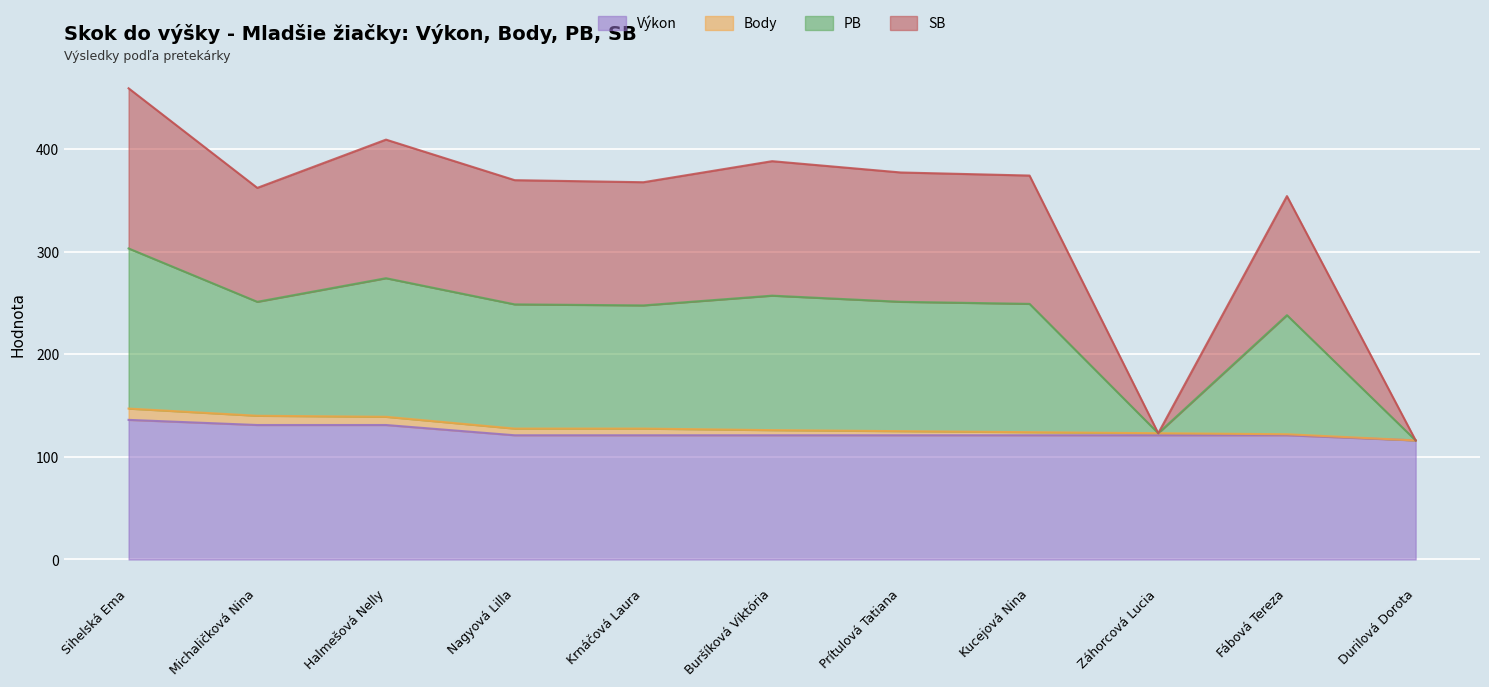

The Výkon series shows 121.0 at Kucejová Nina. True or false?

True